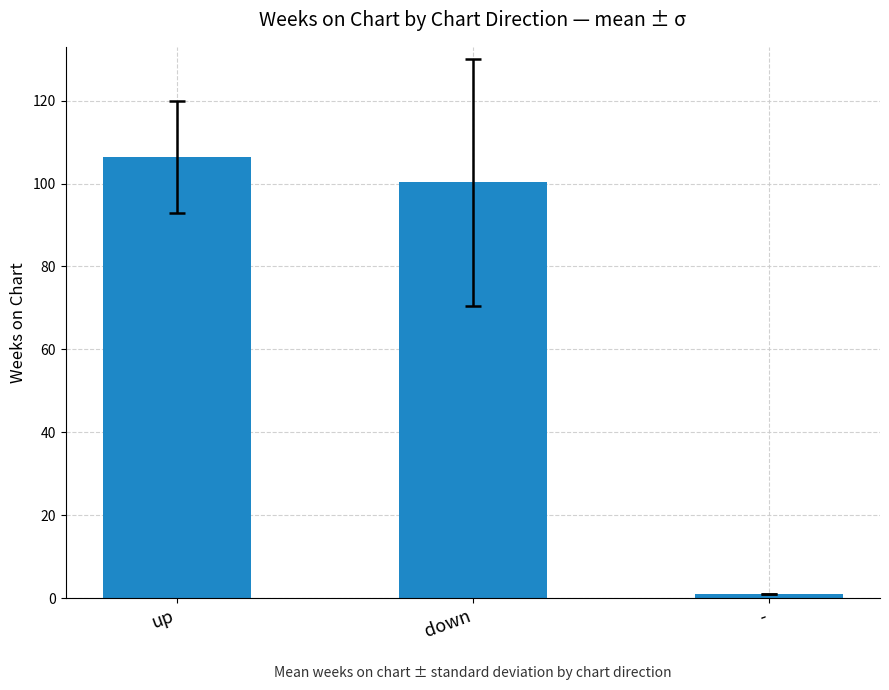

Are the bars horizontal?

No